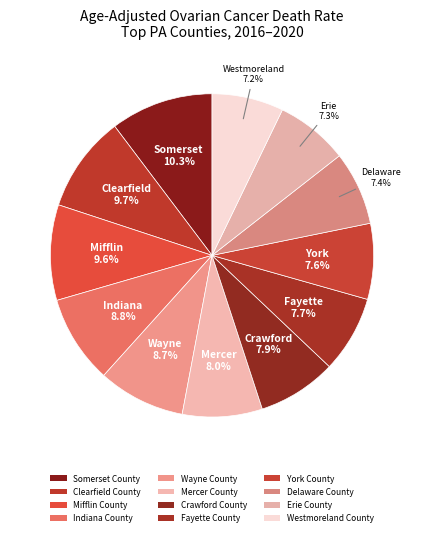

To the nearest percent, what is the difference between the largest and smallest slice percentages?

3%